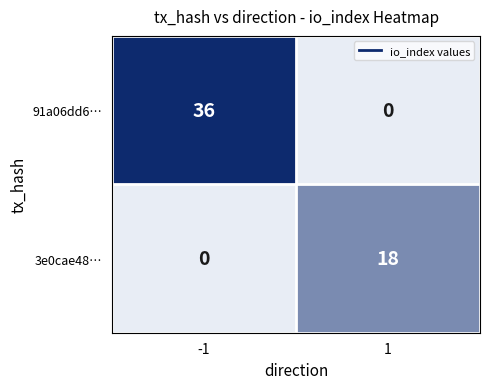

At 1, list the series in order from largest to smallest.

3e0cae48…, 91a06dd6…